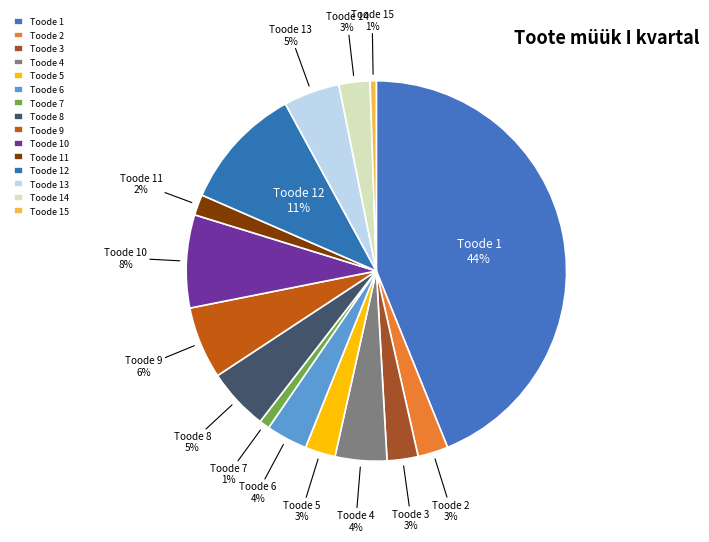

The Toode 15 slice represents 1% of the pie. True or false?

True